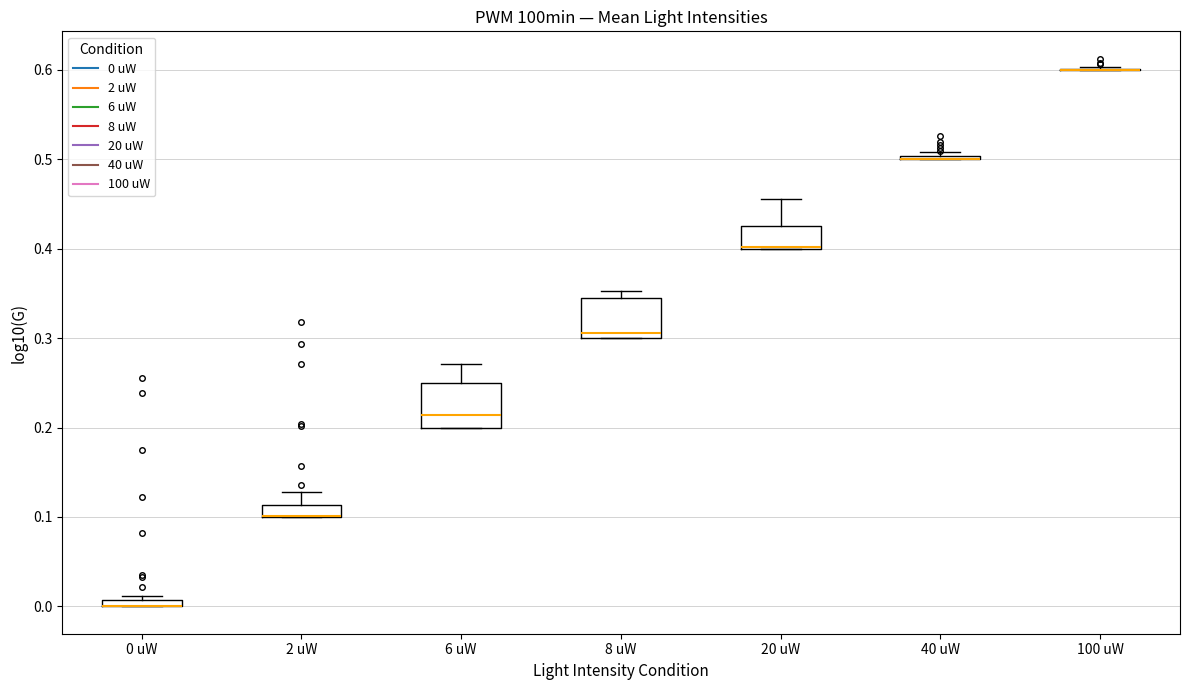

Where is the lower edge of the box for 2 uW on the y-axis? The values are not printed on the chart, so give them approximately, as read against the axis.

0.10